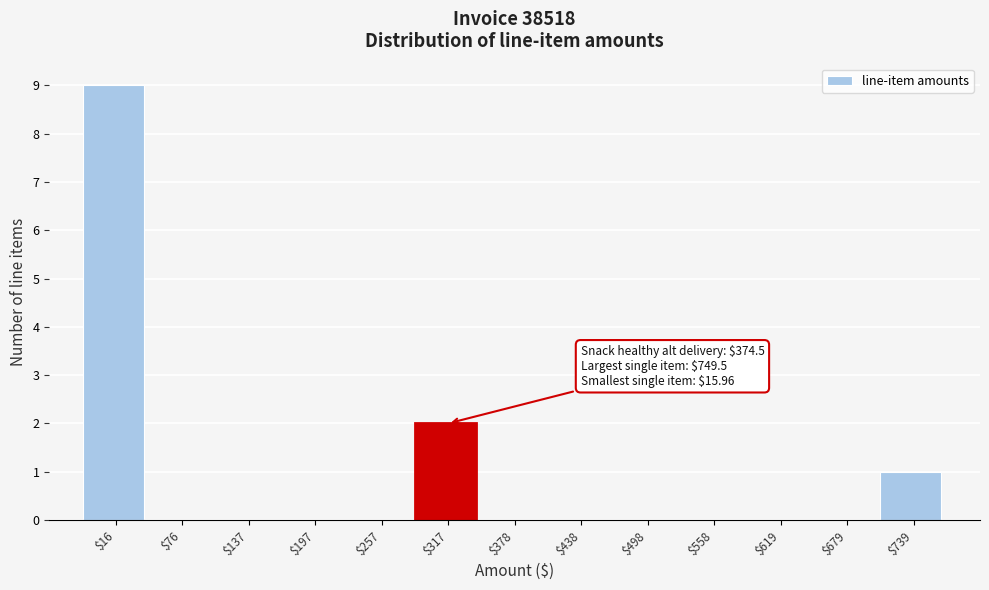

Where is the data nearest to the value 4?

$317